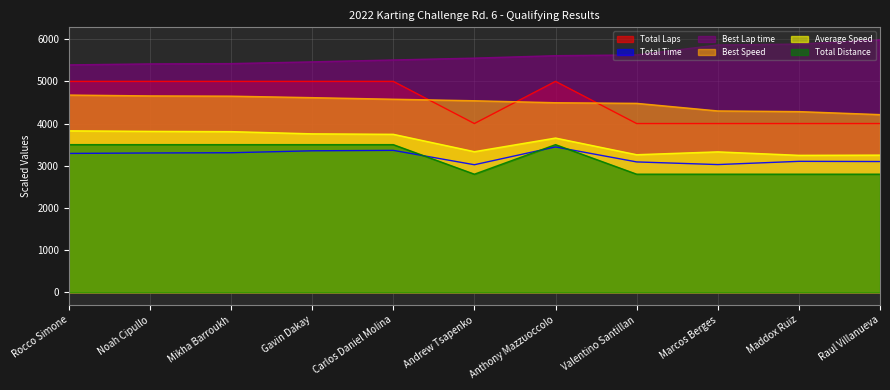

What is the difference between the highest and lowest values at Andrew Tsapenko?

2750.3